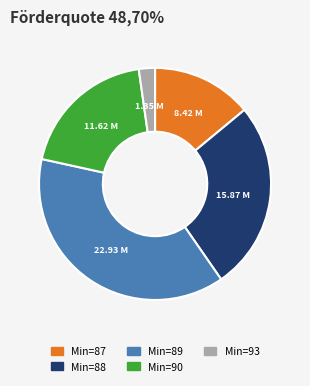

How many slices are in this pie chart?

5